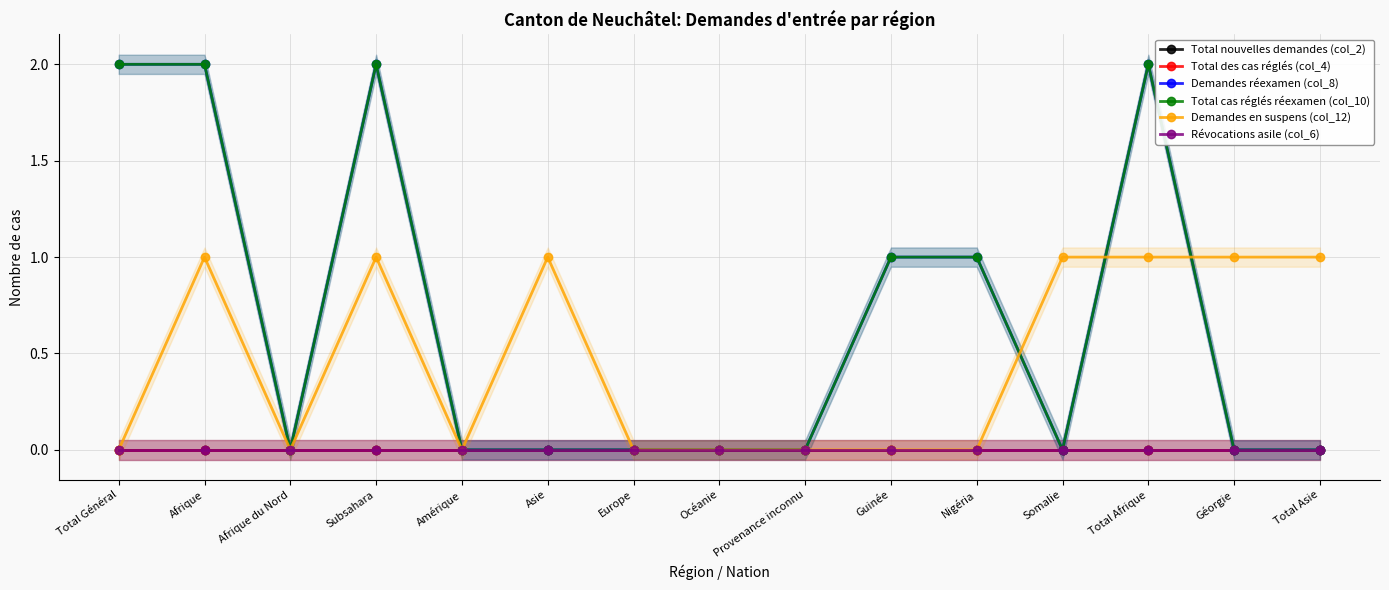

How many interior local peaks does the Demandes réexamen (col_8) series have?

2